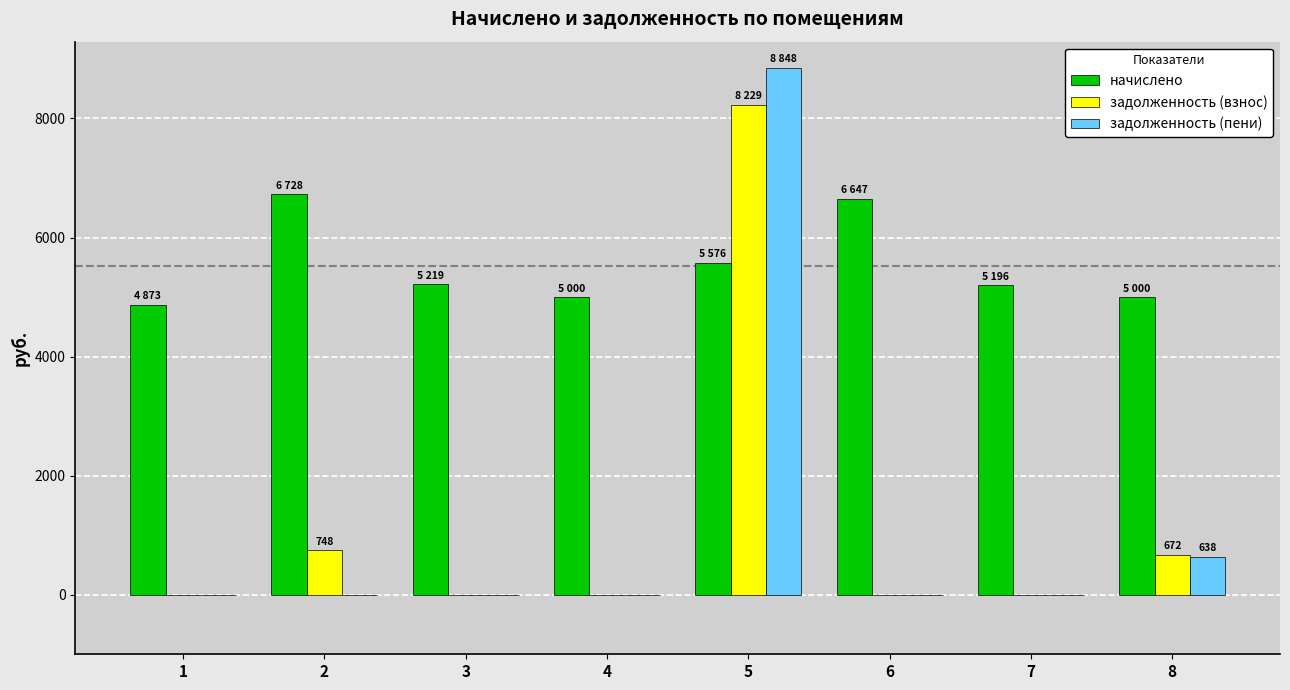

What is the maximum value shown in the chart?

8848.1